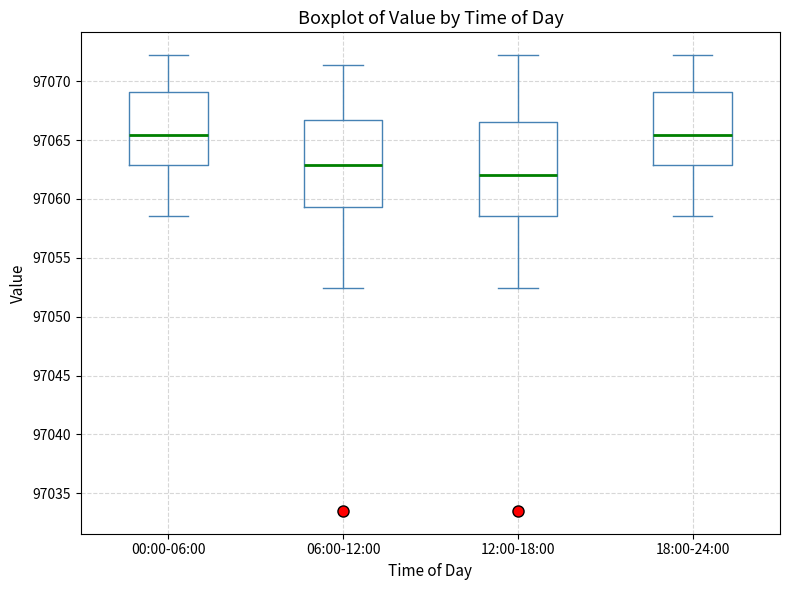

Reading left to right, transcribe this box plot: for each box, give where its median line is, the range the box spans, and where its two whiskers end, as read against the y-axis. The values are not printed on the chart, so give them approximately, as read against the axis.

00:00-06:00: median 97065.5, box 97063.0 to 97069.0, whiskers 97058.5 to 97072.0
06:00-12:00: median 97063.0, box 97059.5 to 97066.5, whiskers 97052.5 to 97071.5
12:00-18:00: median 97062.0, box 97058.5 to 97066.5, whiskers 97052.5 to 97072.0
18:00-24:00: median 97065.5, box 97063.0 to 97069.0, whiskers 97058.5 to 97072.0